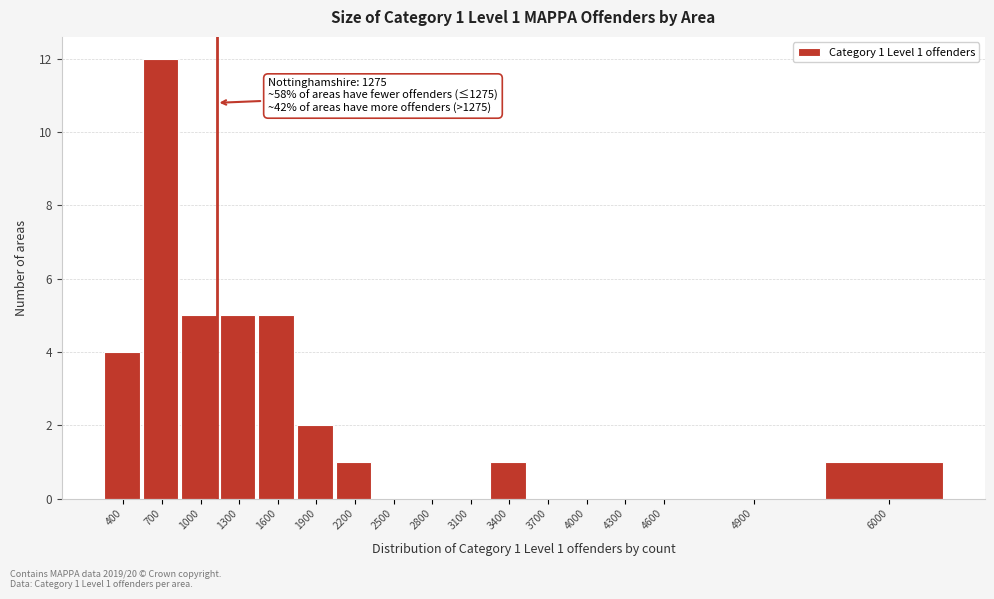

Reading left to right, transcribe all the data shown in this chart.

400=4	700=12	1000=5	1300=5	1600=5	1900=2	2200=1	2500=0	2800=0	3100=0	3400=1	3700=0	4000=0	4300=0	4600=0	4900=0	6000=1